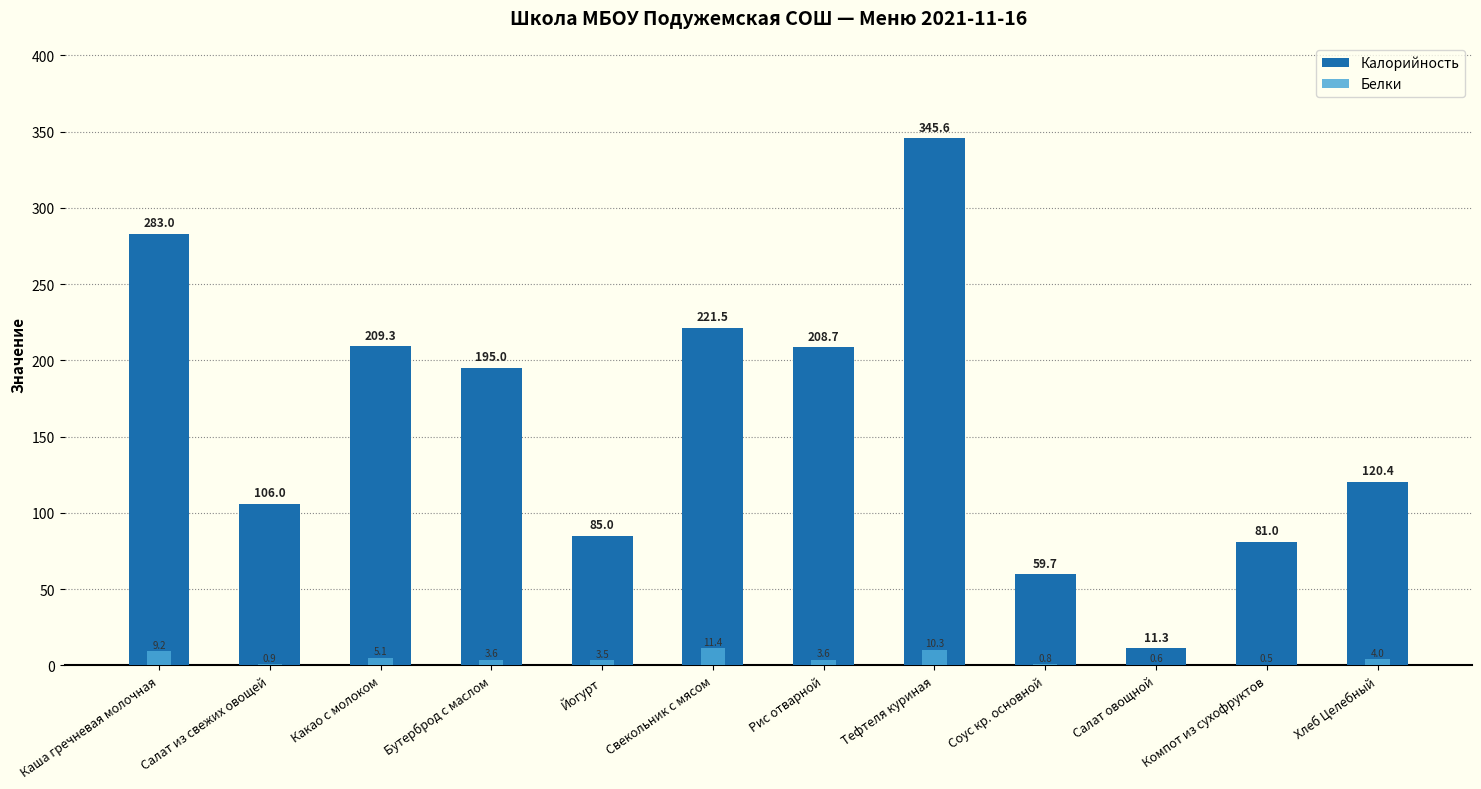

What is the difference between the Белки values at Какао с молоком and Свекольник с мясом?

6.3